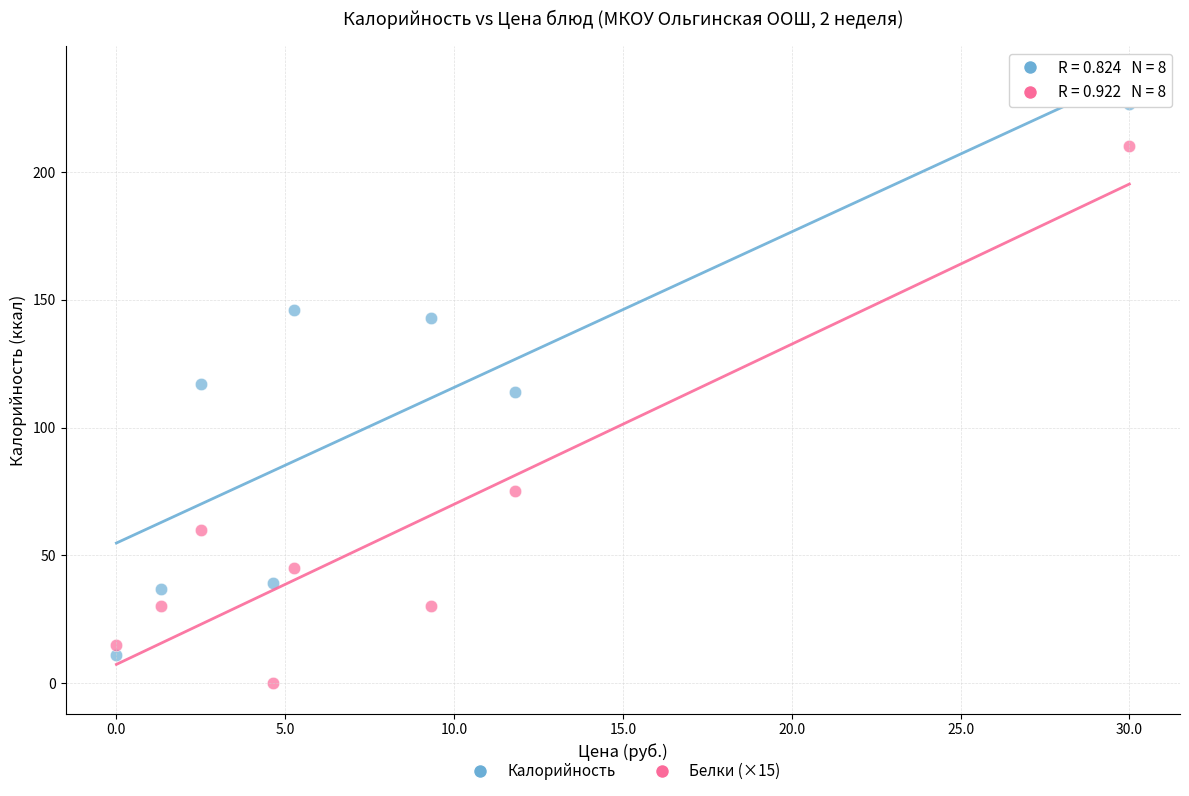

Which series contains the highest Y value?

Калорийность